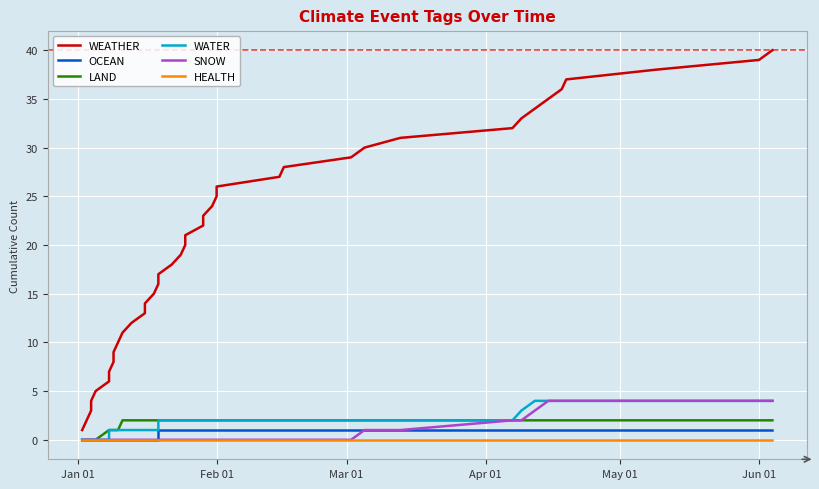

The value of OCEAN at 21 is 0. True or false?

False